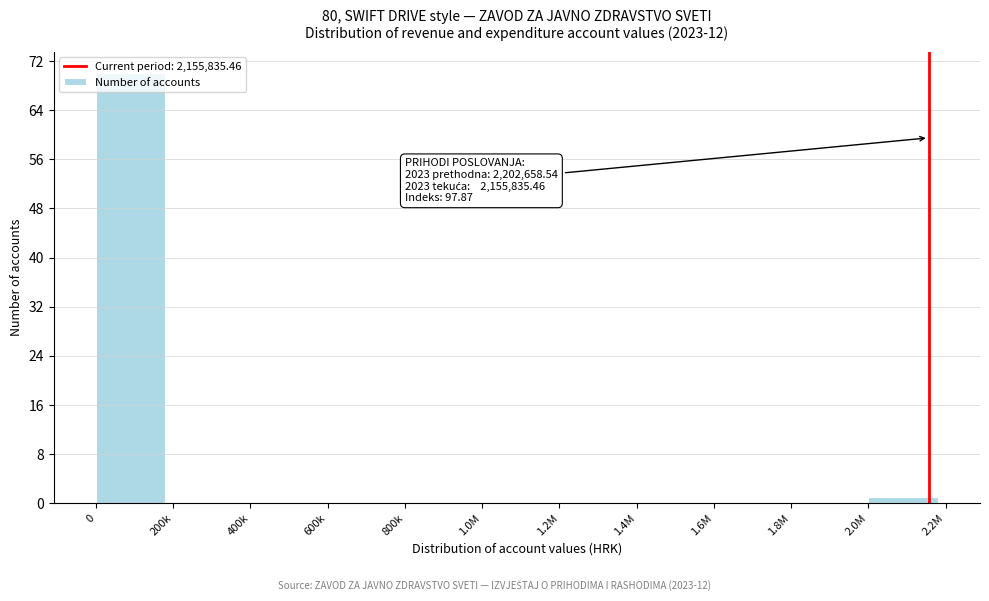

Is it true that the value at 1.4M is -27?

False